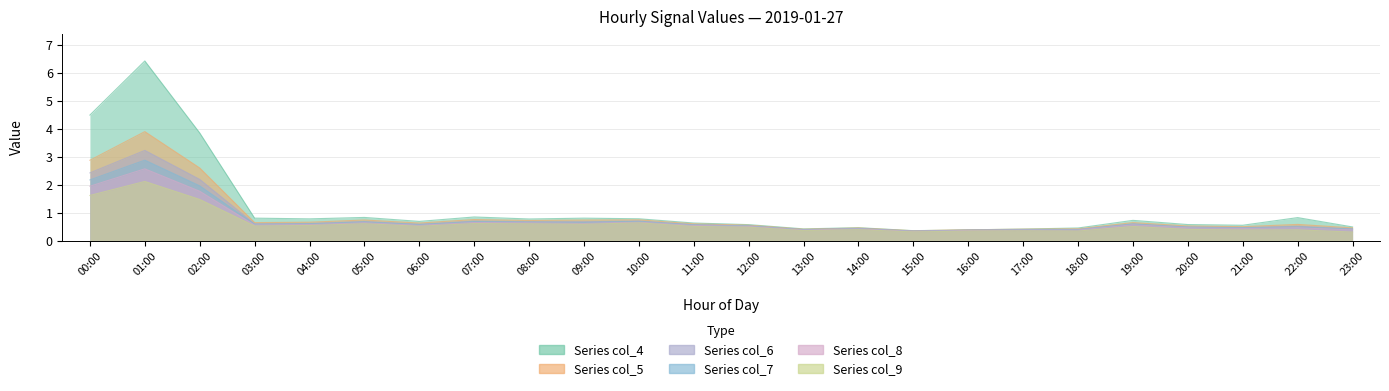

At which category does the chart reach its peak across all series?

01:00